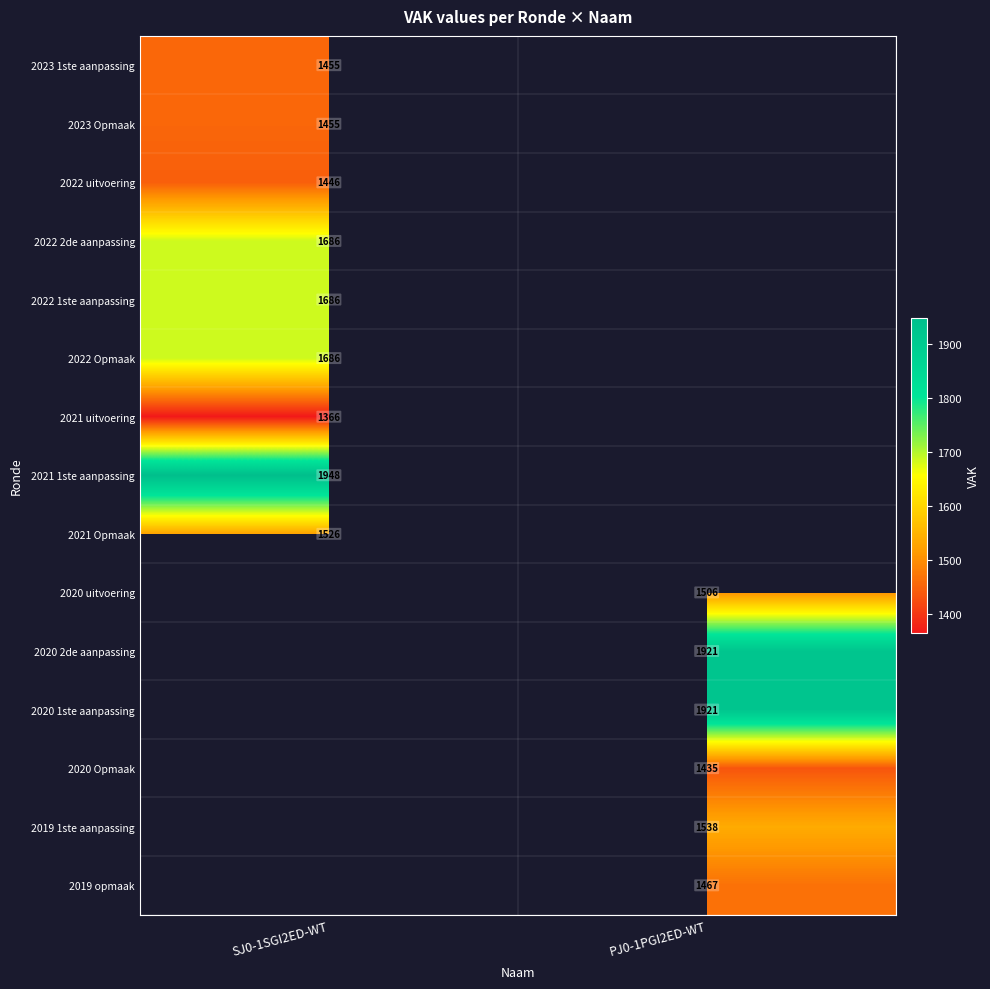

The 2022 2de aanpassing series shows 3000 at SJ0-1SGI2ED-WT. True or false?

False